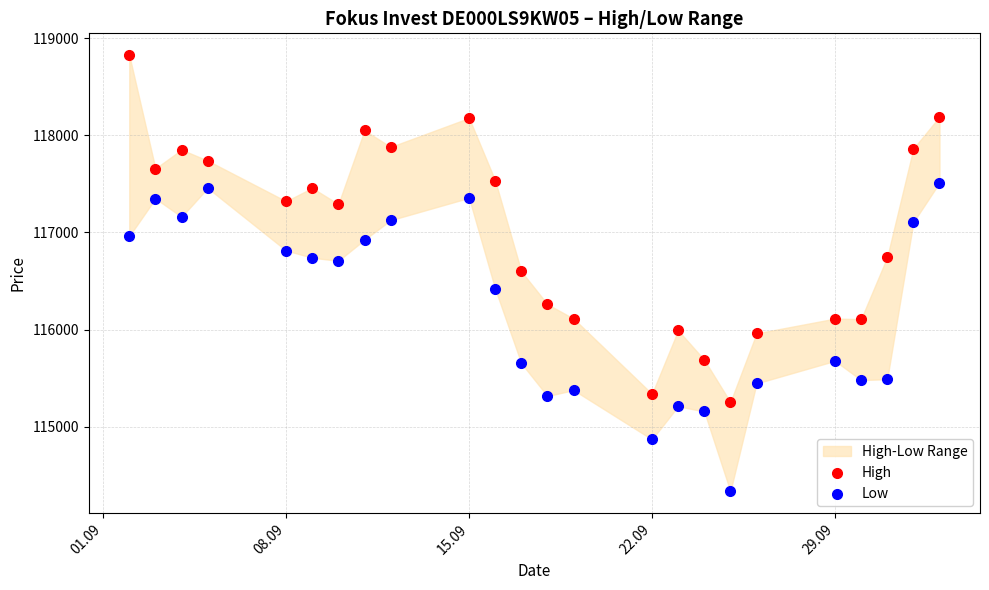

Which series has the largest Y range (max minus min)?

High